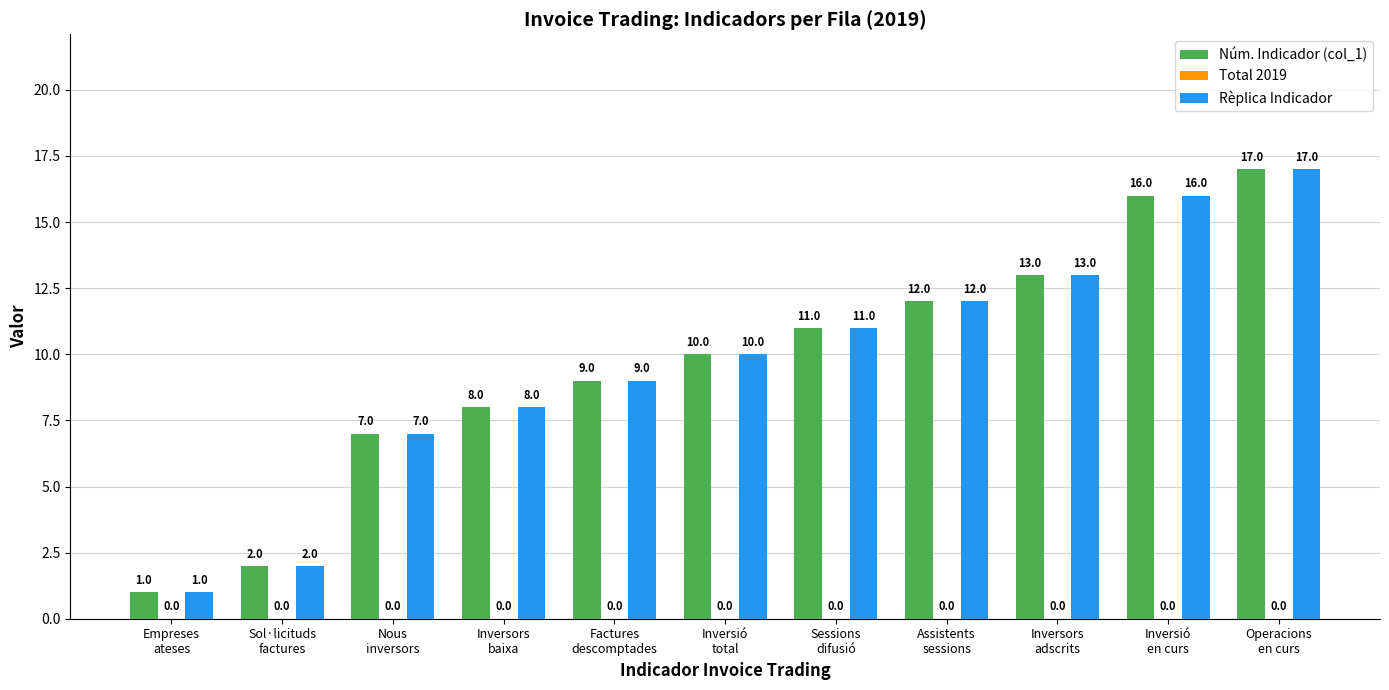

How many categories are shown in the chart?

11